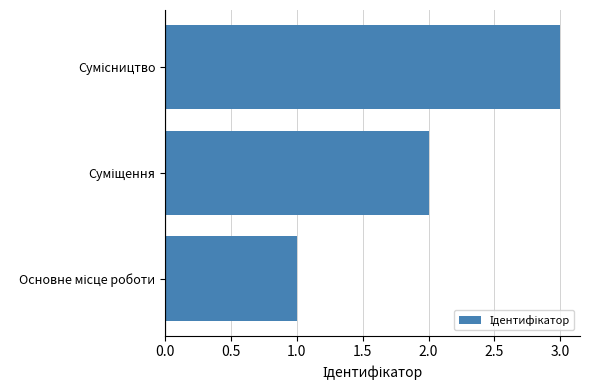

What is the maximum value shown in the chart?

3